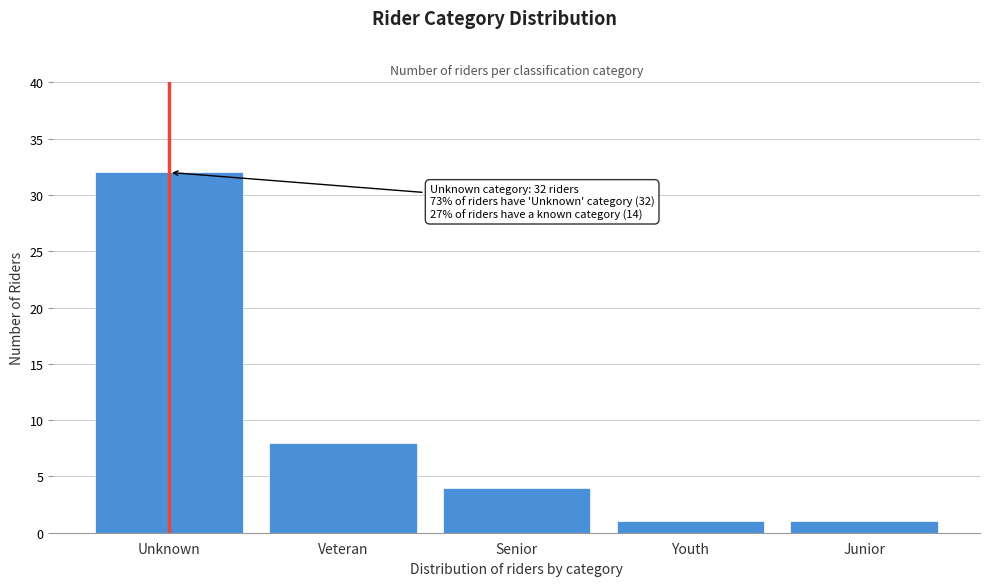

Reading left to right, what are all the values shown in this chart?

32	8	4	1	1